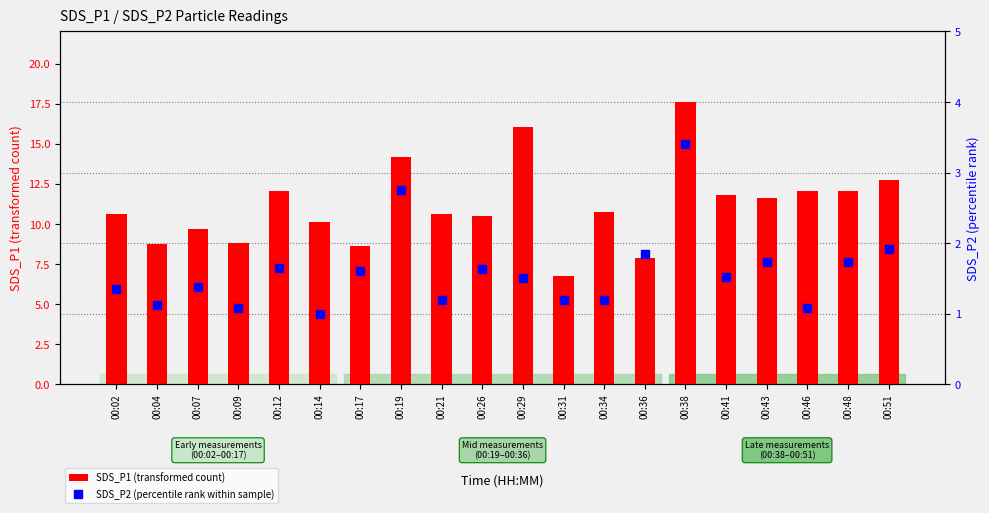

At which category is the sum across all series the highest?

00:38